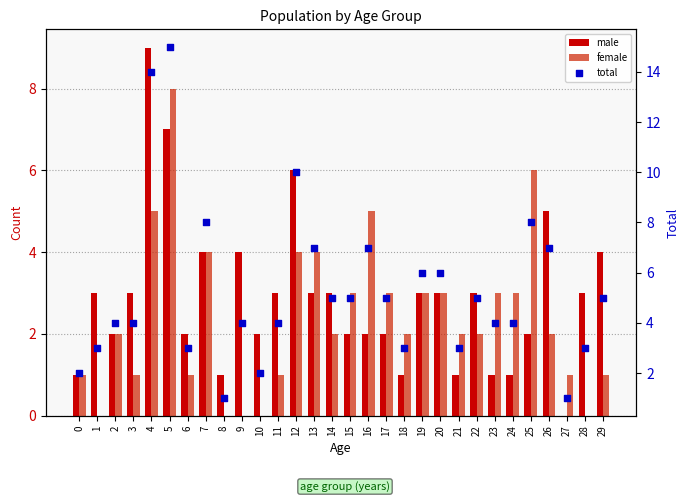

Which series has the widest spread of Y values?

total